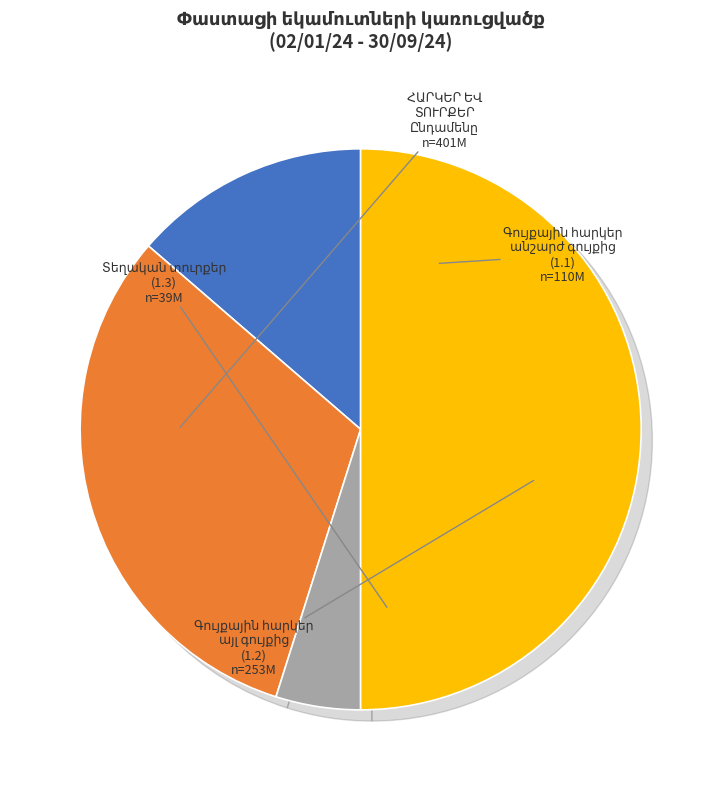

What is the largest slice in the pie chart?

ՀԱՐԿԵՐ ԵՎ
ՏՈՒՐՔԵՐ
Ընդամենը